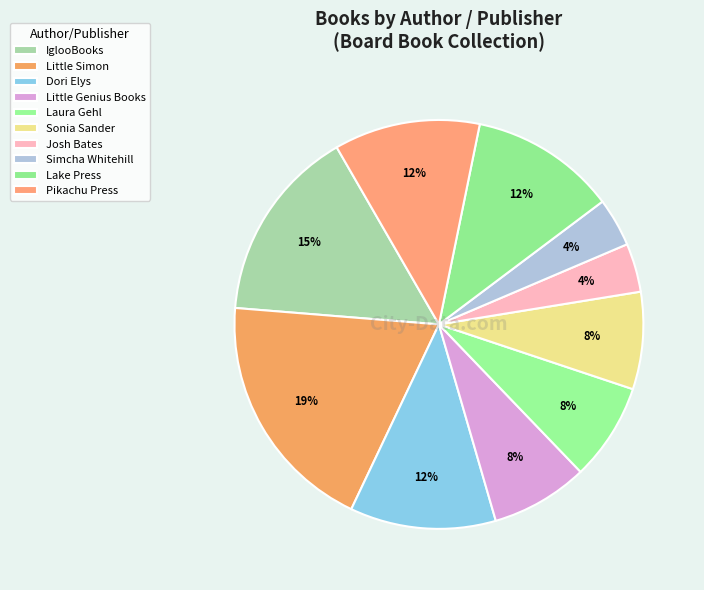

Combined, do Dori Elys and Pikachu Press account for over 50%?

No